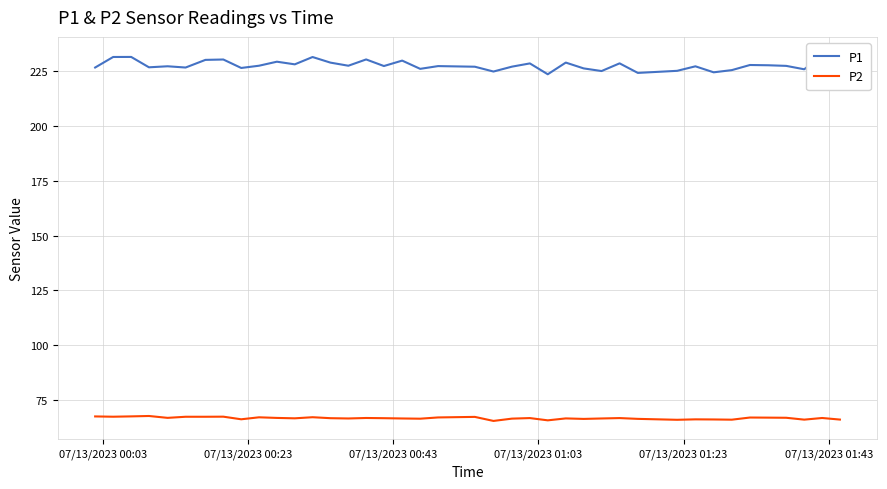

True or false: P1 and P2 cross at least once.

False